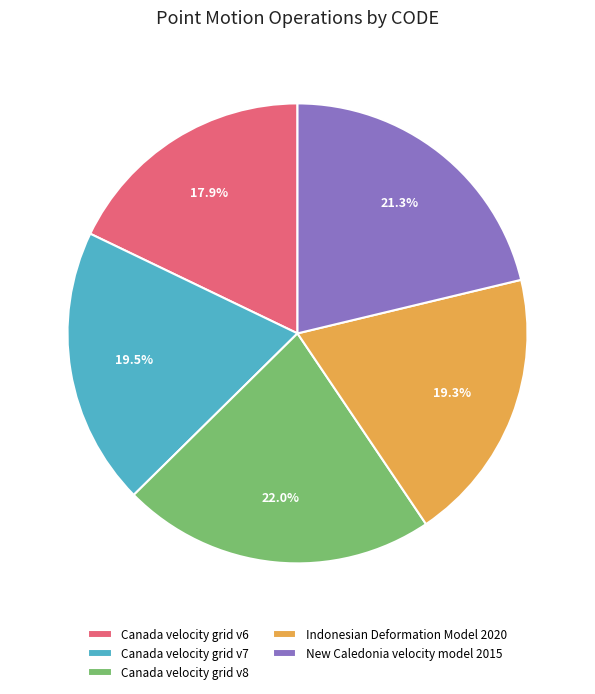

To the nearest percent, what is the difference between the Canada velocity grid v6 and Canada velocity grid v7 slice percentages?

2%